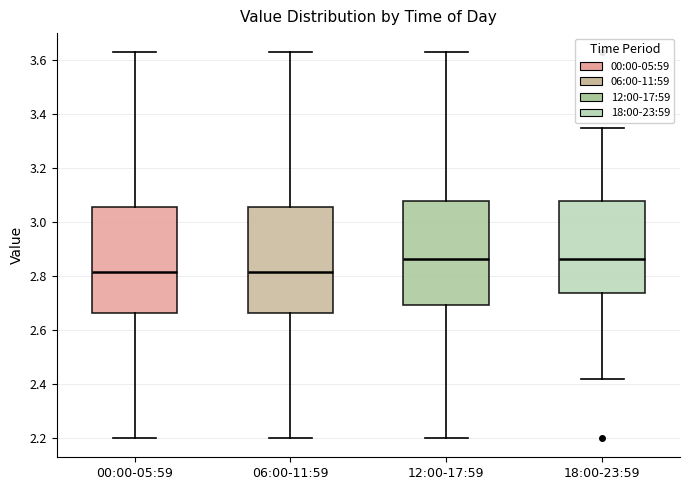

Reading left to right, read every box against the y-axis: the position of its median line, the range the box covers, and the ends of its whiskers. The values are not printed on the chart, so give them approximately, as read against the axis.

00:00-05:59: median 2.82, box 2.66 to 3.06, whiskers 2.20 to 3.64
06:00-11:59: median 2.82, box 2.66 to 3.06, whiskers 2.20 to 3.64
12:00-17:59: median 2.86, box 2.70 to 3.08, whiskers 2.20 to 3.64
18:00-23:59: median 2.86, box 2.74 to 3.08, whiskers 2.42 to 3.36